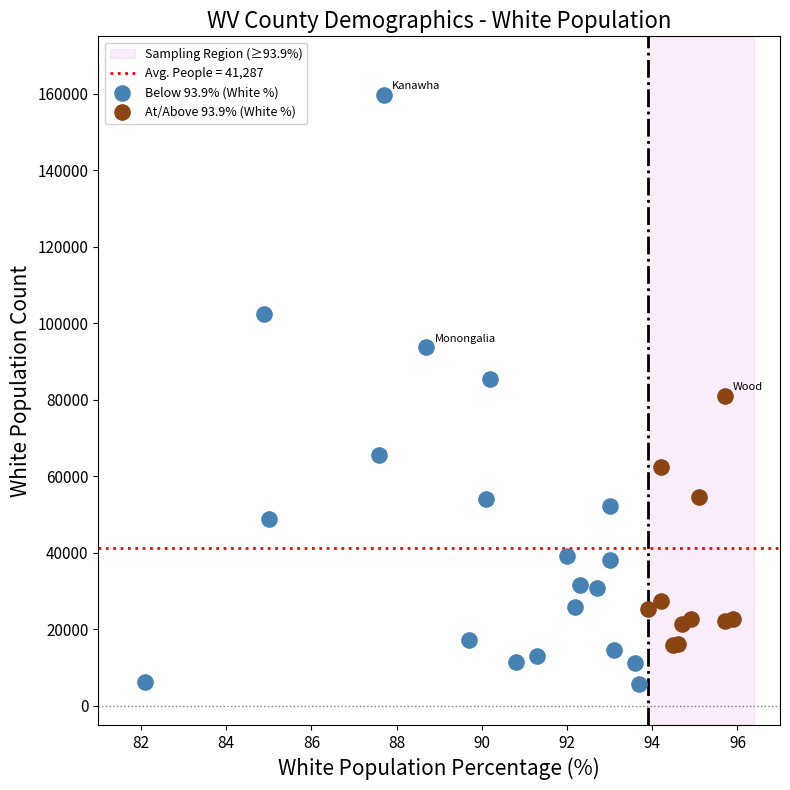

Which series contains the lowest Y value?

Below 93.9% (White %)